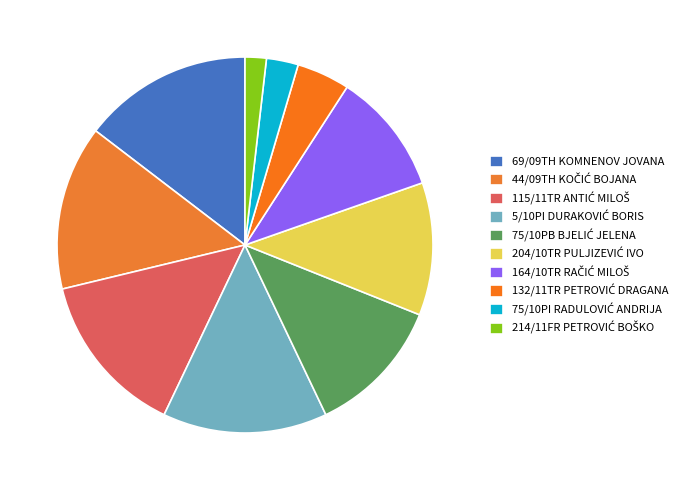

How many segments does this pie chart have?

10